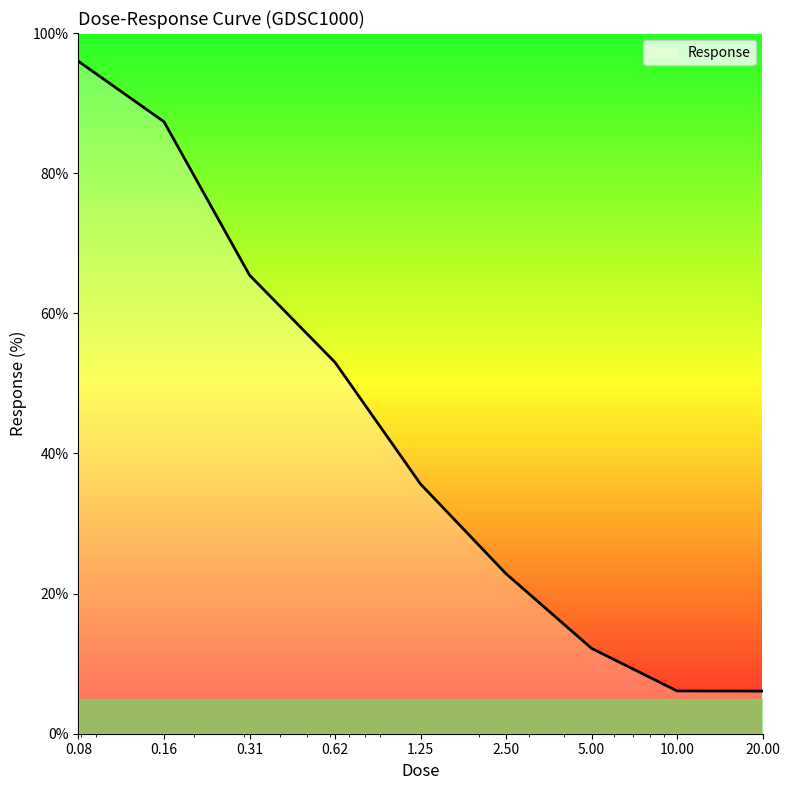

What is the minimum value shown in the chart?

6.1